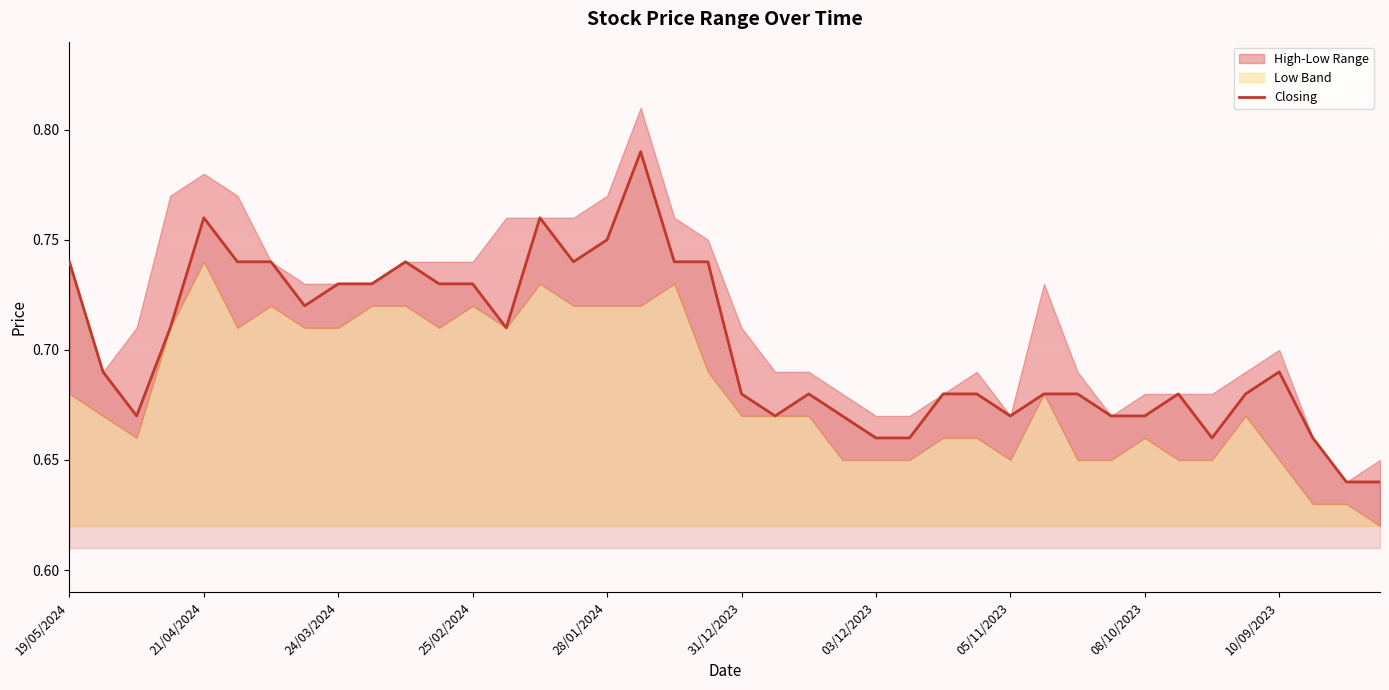

Is it true that the value at 21/04/2024 is 0.4?

False